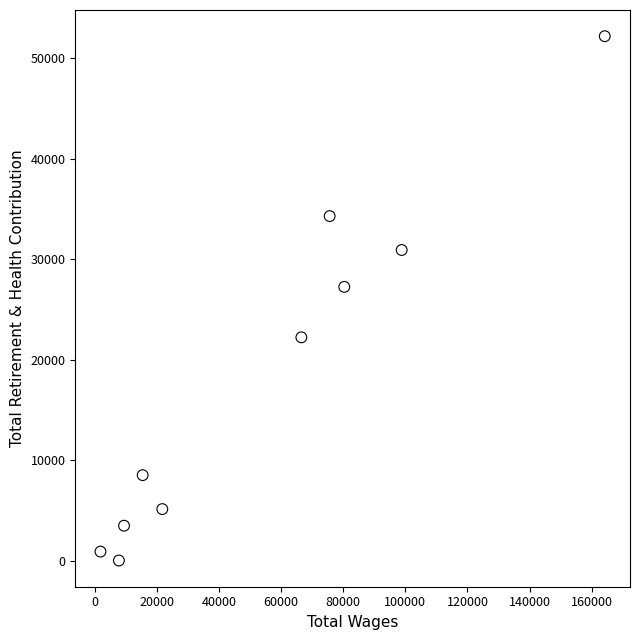

What Y value in the scatter plot is closest to 26089?

27233